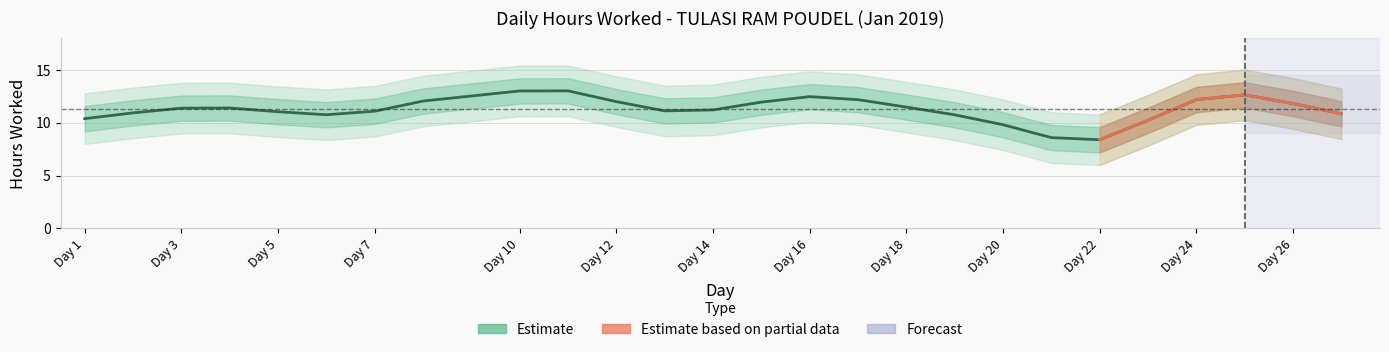

At which category does the data reach its first local valley?

6